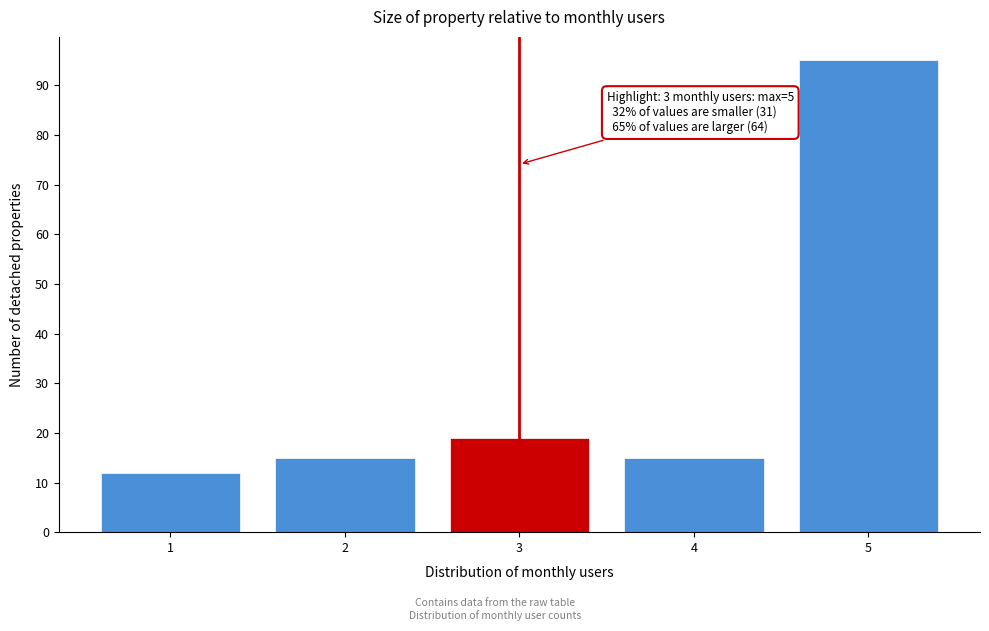

Which range on the x-axis has the tallest bar?

4.5 to 5.5